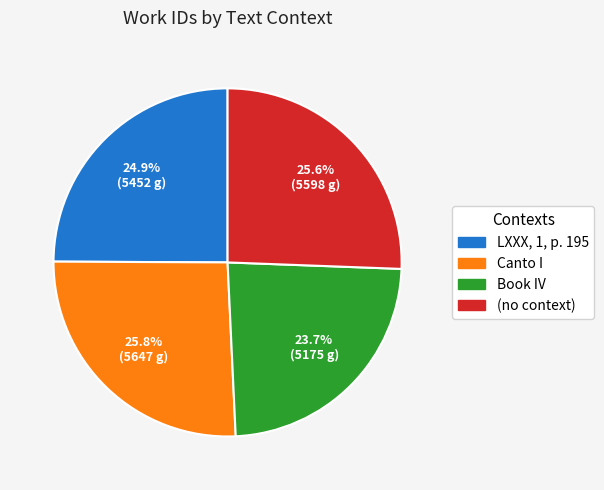

Which slice is the smallest?

Book IV